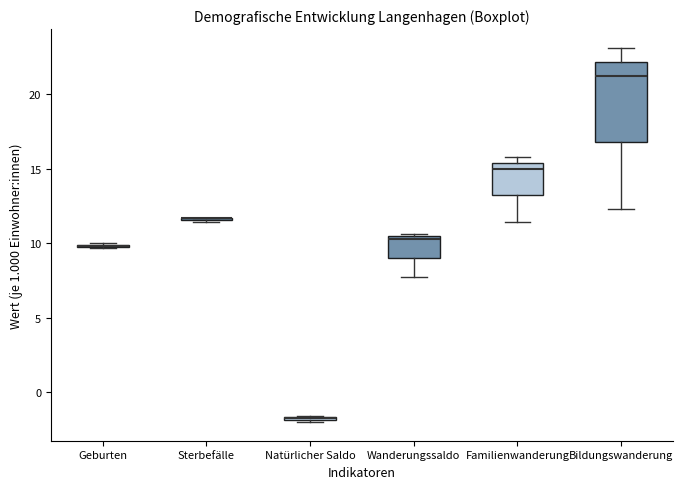

Which box is the tallest, from its lower edge to its upper edge?

Bildungswanderung